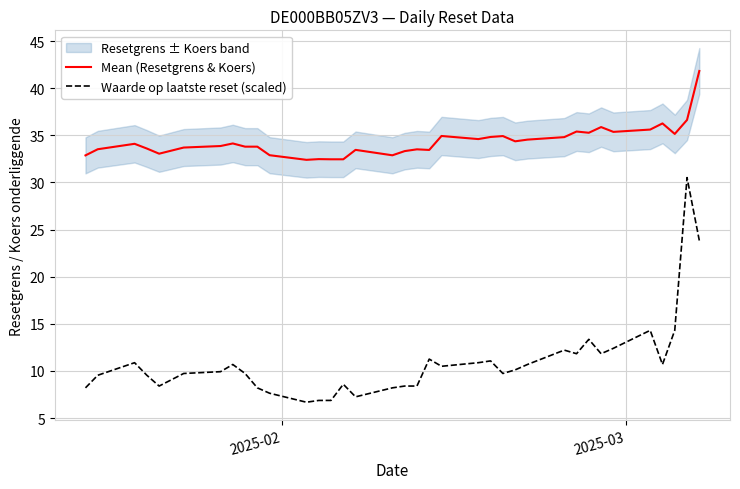

What is the difference between the maximum and second lowest values in the Waarde op laatste reset (scaled) series?

23.7